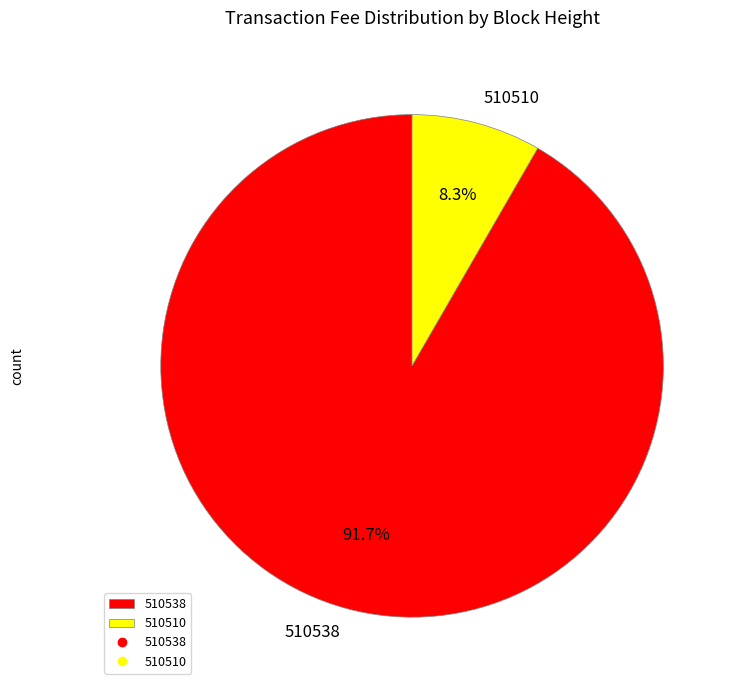

What percentage is the 510538 slice, to the nearest percent?

92%